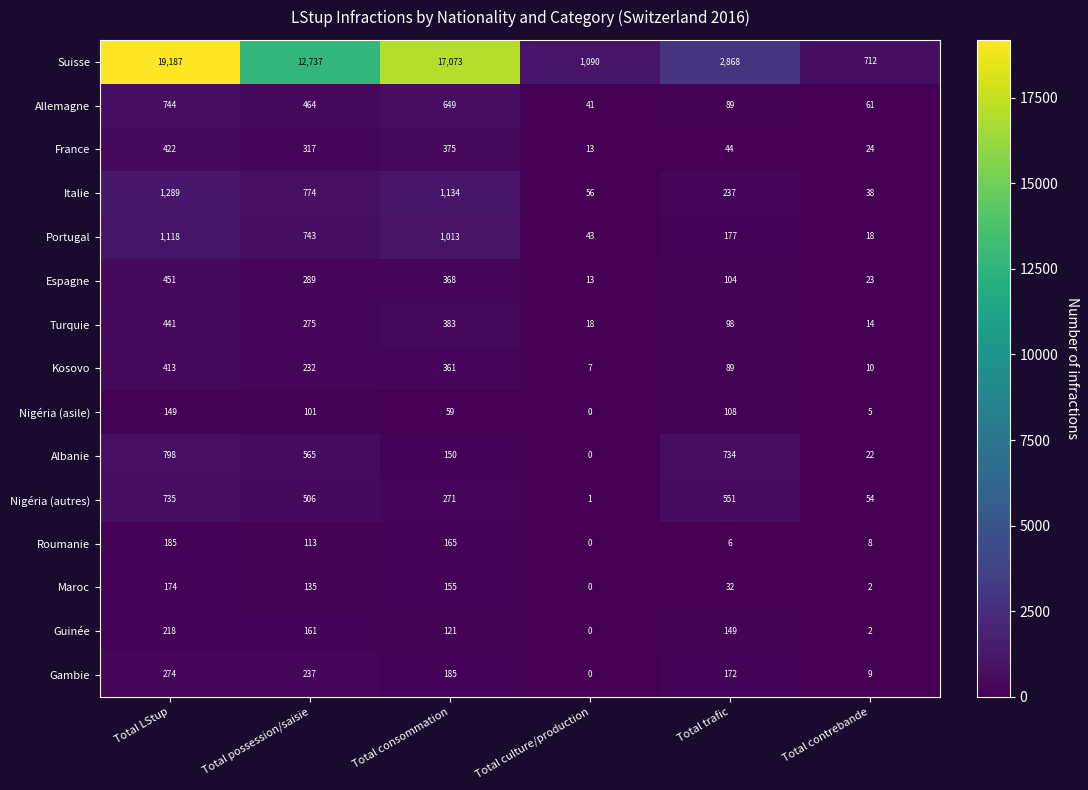

How many categories are shown in the chart?

6